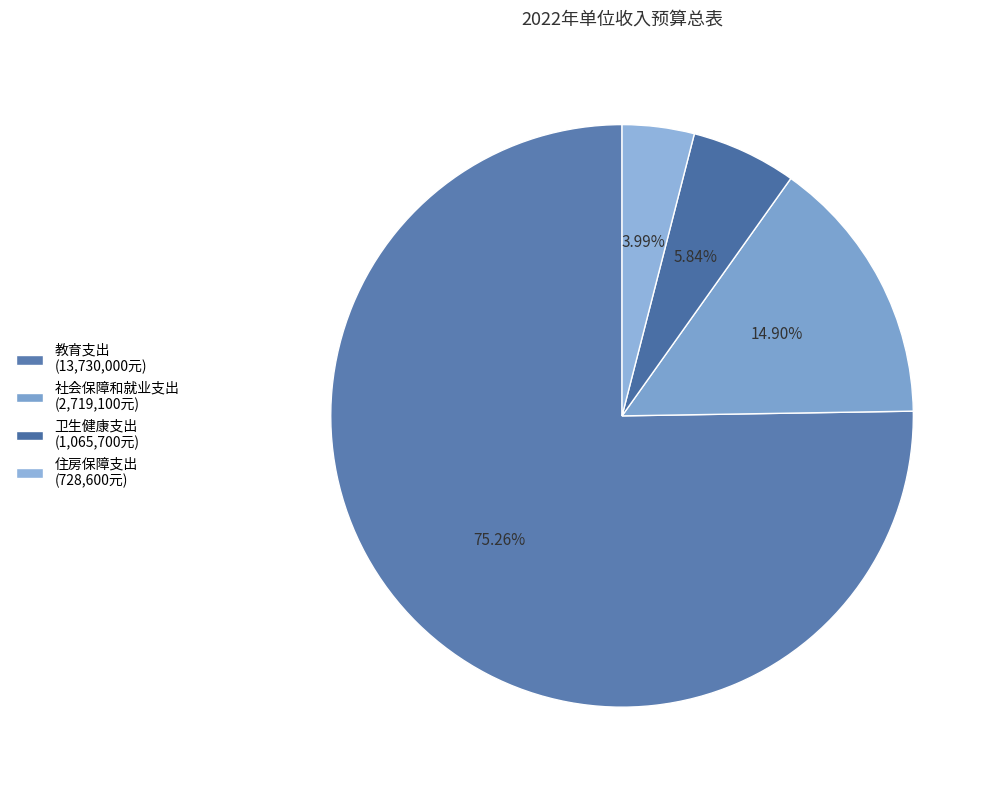

To the nearest percent, what is the difference between the largest and smallest slice percentages?

71%